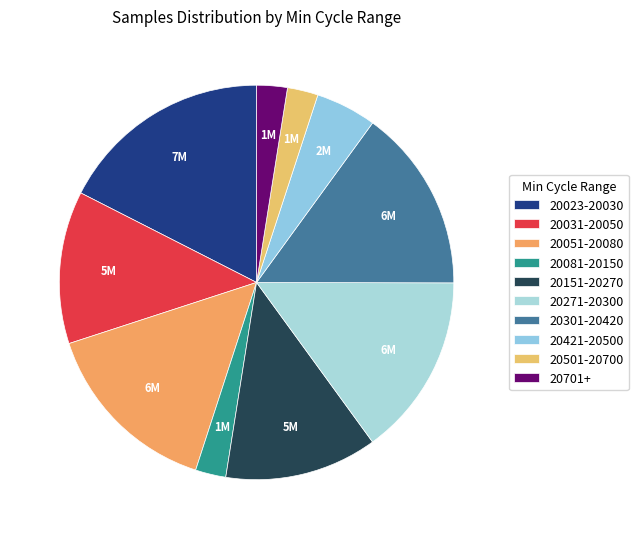

Does any single category account for the majority?

No